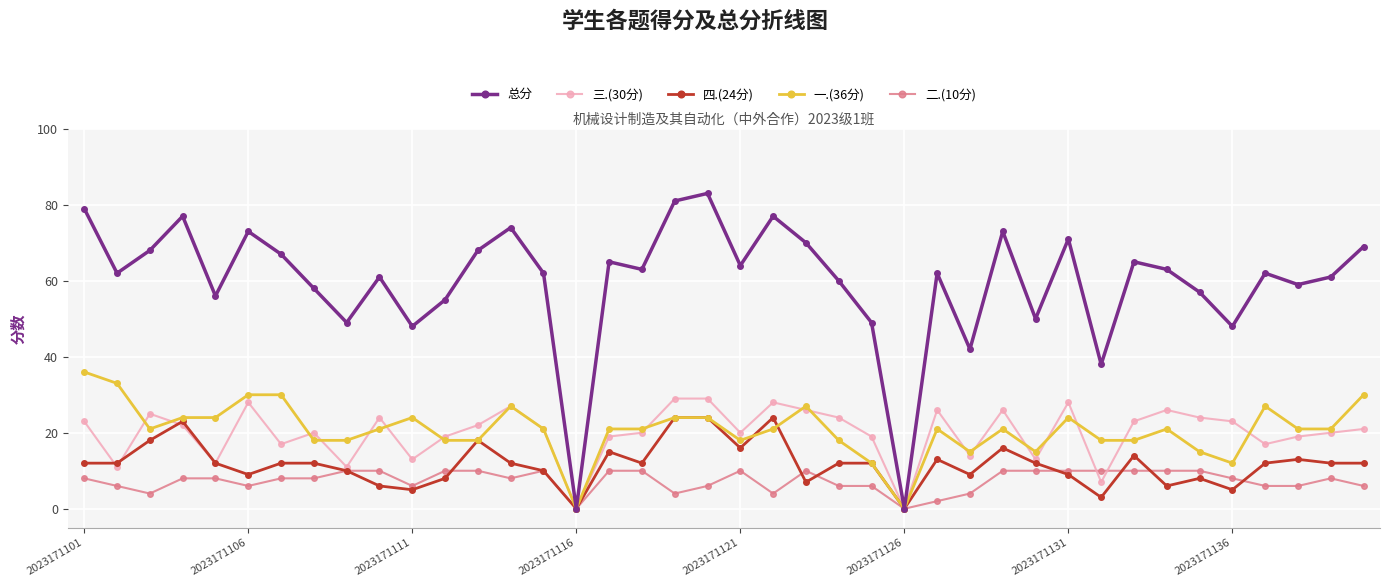

What are all the series names shown in the legend?

总分, 三.(30分), 四.(24分), 一.(36分), 二.(10分)